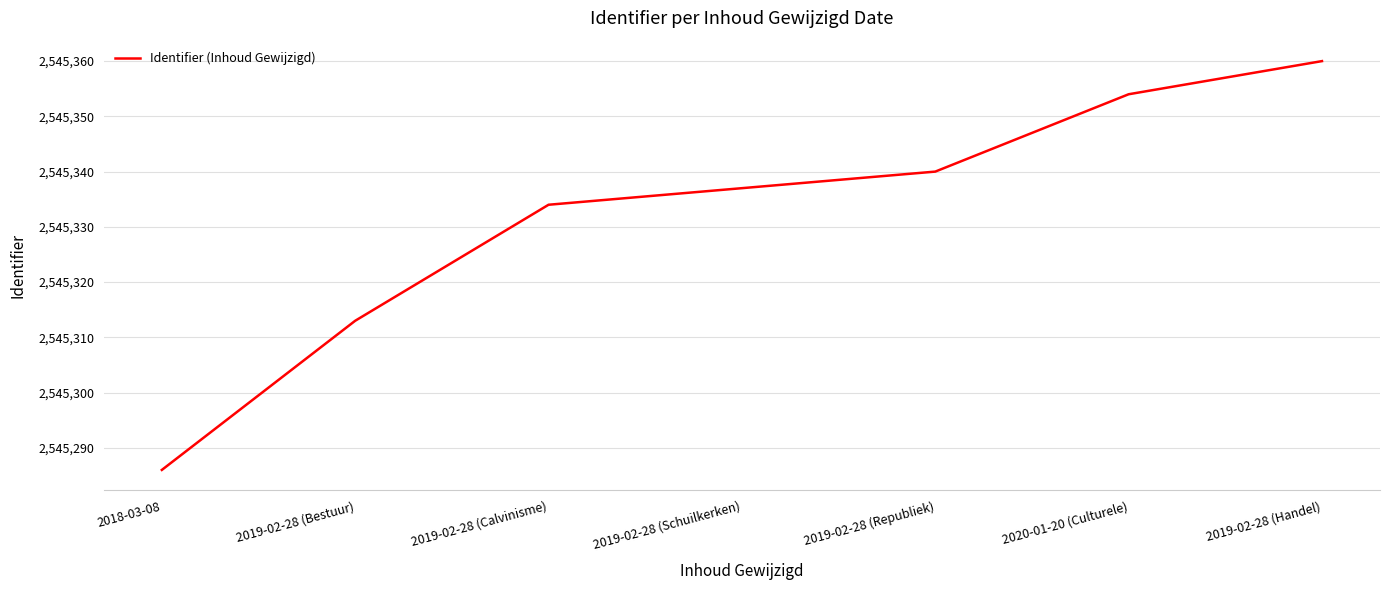

True or false: the data has more than 1 interior local peaks.

False